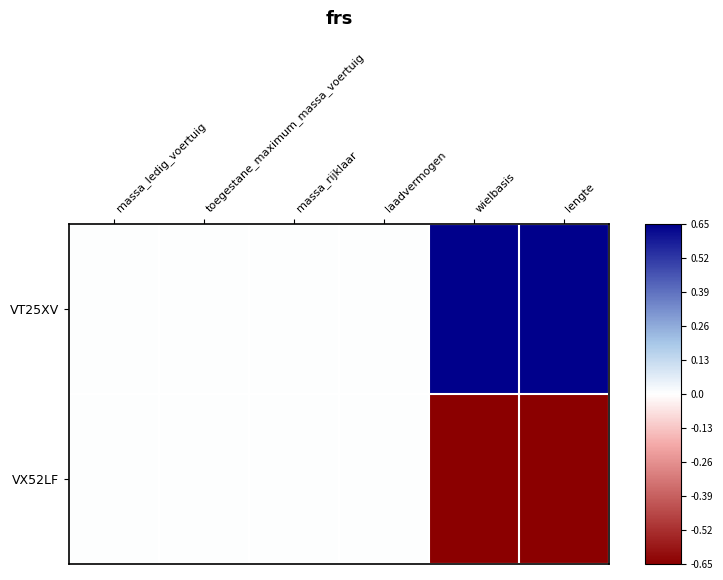

List the series in order of their peak value, lowest first.

VX52LF, VT25XV